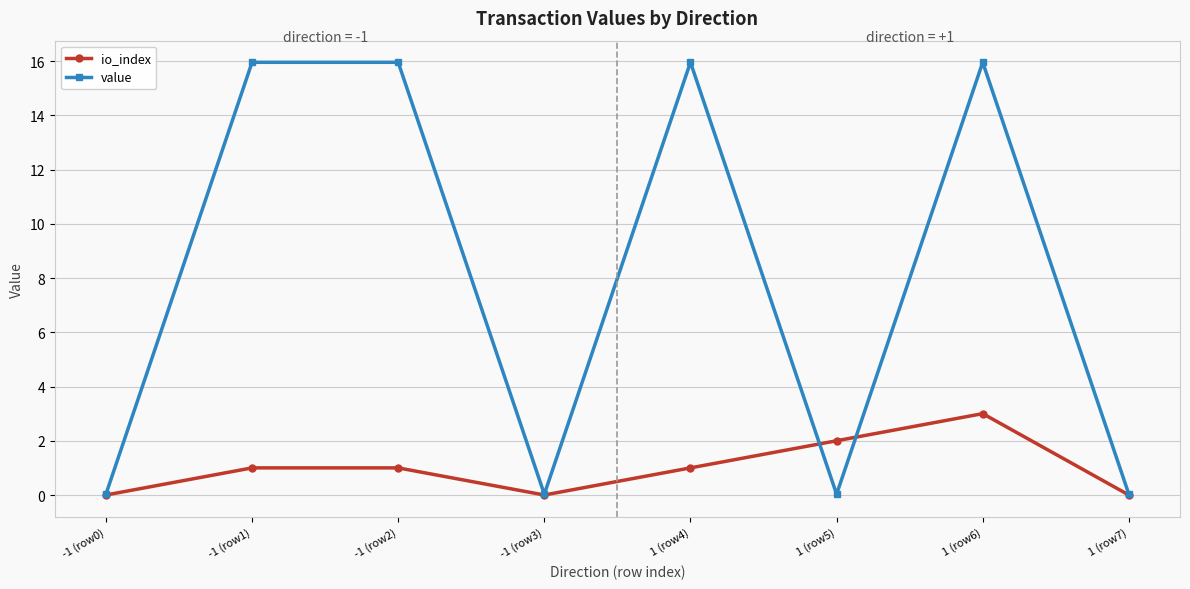

Where does the value series first go above 15?

-1 (row1)